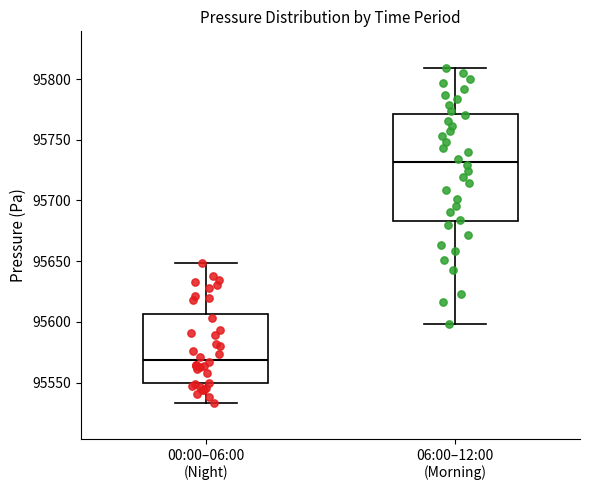

Which box has the lowest median line?

00:00–06:00 (Night)